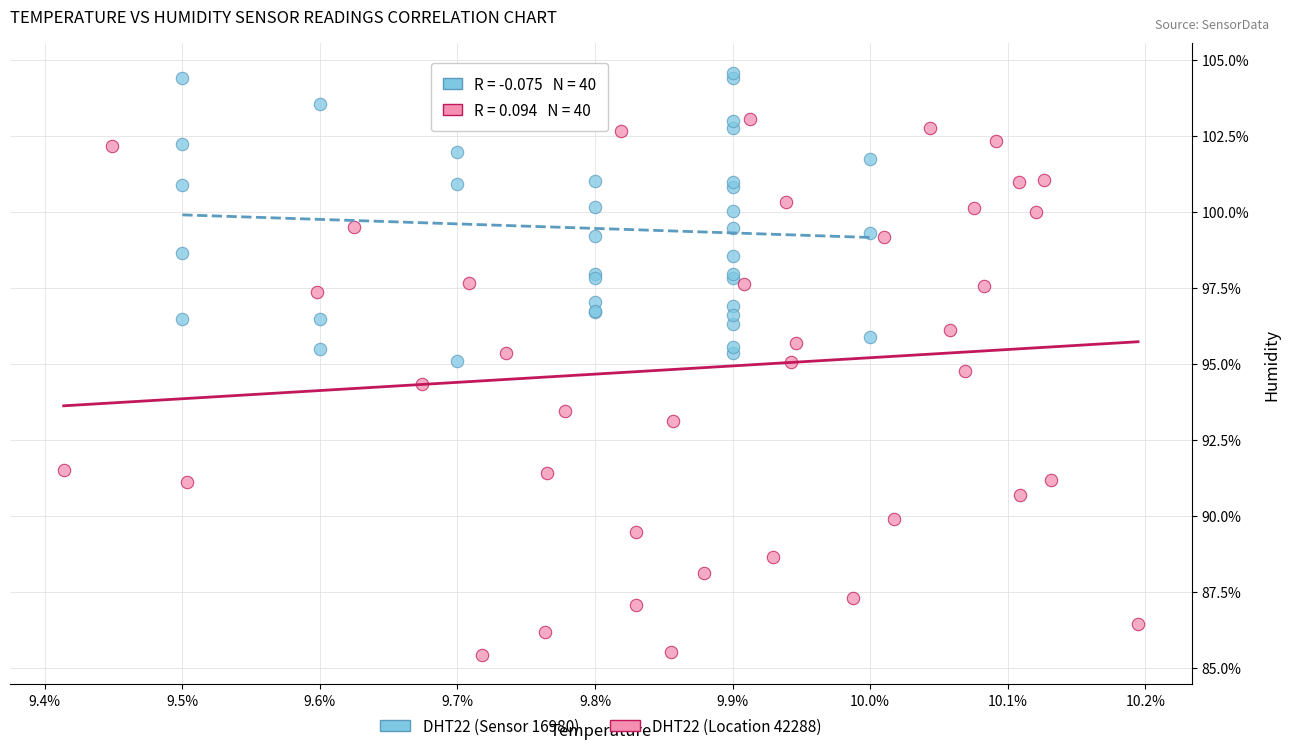

Which series contains the highest Y value?

DHT22 (Sensor 16980)